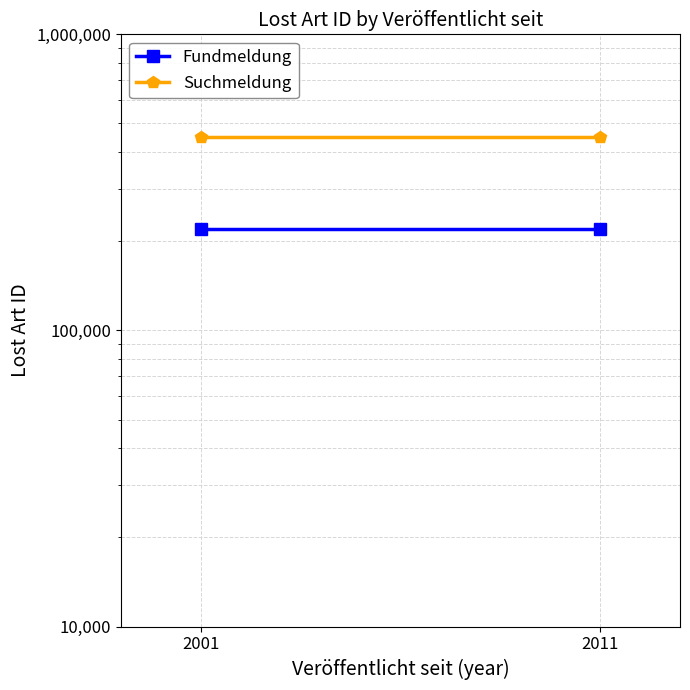

What is the maximum value for Fundmeldung?

219329.2